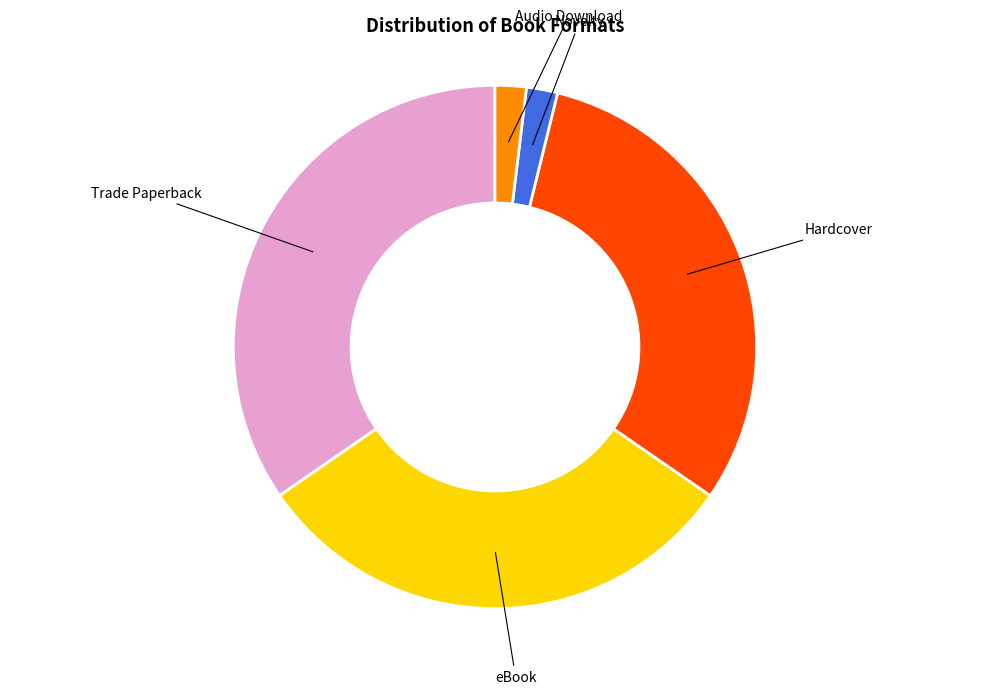

Does any single category account for the majority?

No